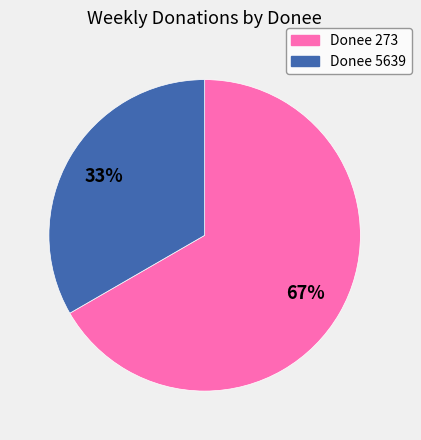

What is the majority slice?

Donee 273